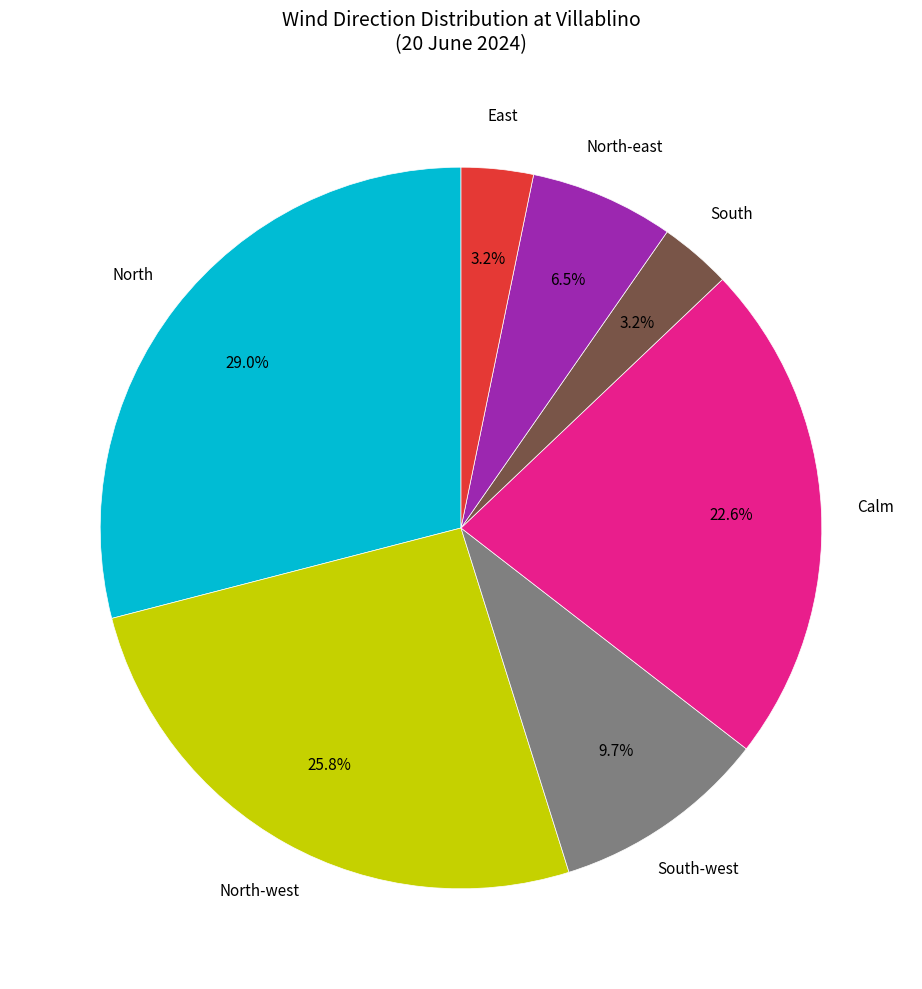

Does any single category account for the majority?

No